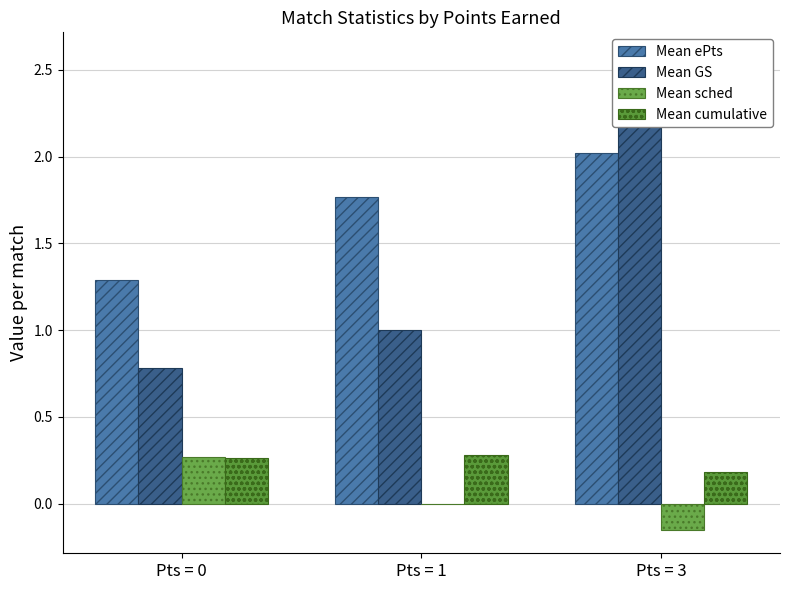

What is the sum of all Mean sched values?

0.1